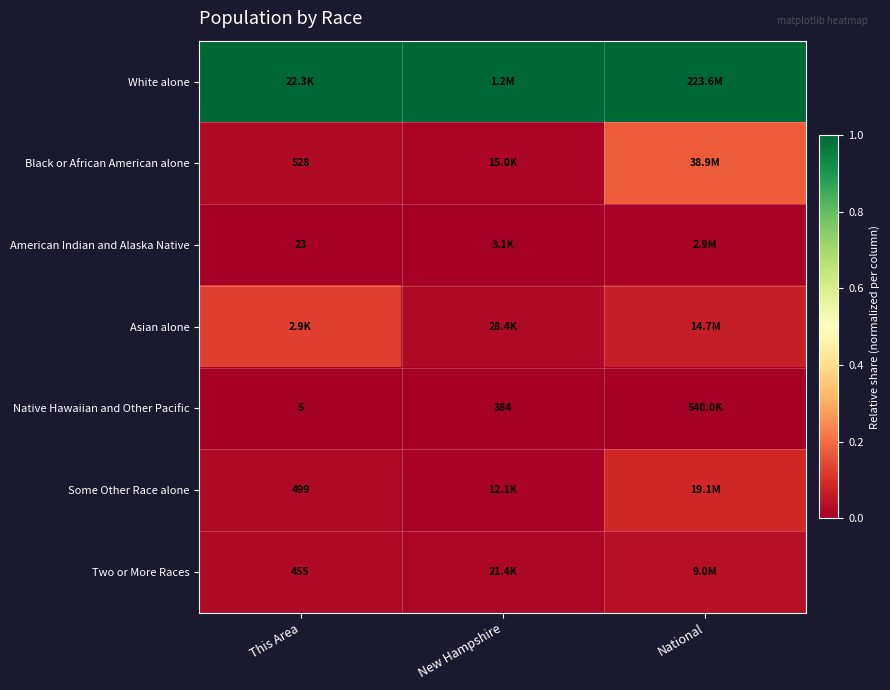

Is the value of Asian alone at National greater than the value of Native Hawaiian and Other Pacific at New Hampshire?

Yes